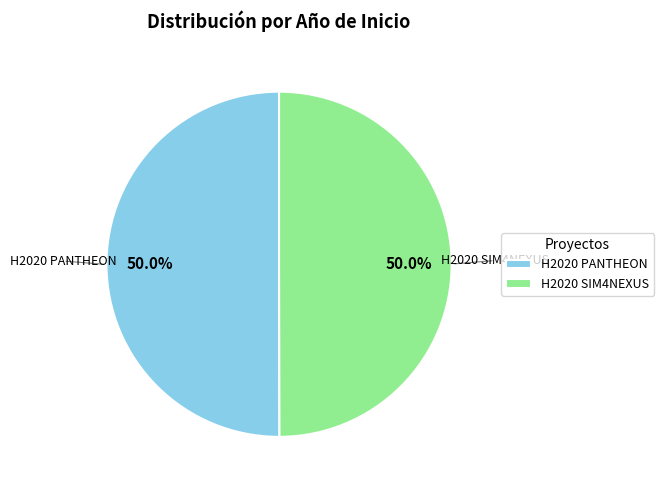

Count the number of slices in the pie.

2